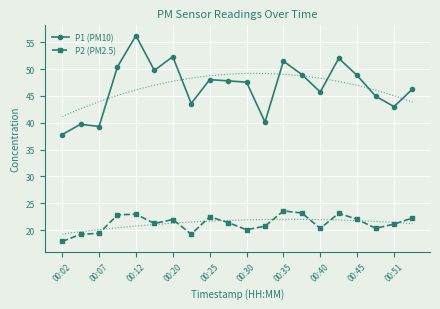

True or false: P1 (PM10) and P2 (PM2.5) cross at least once.

False